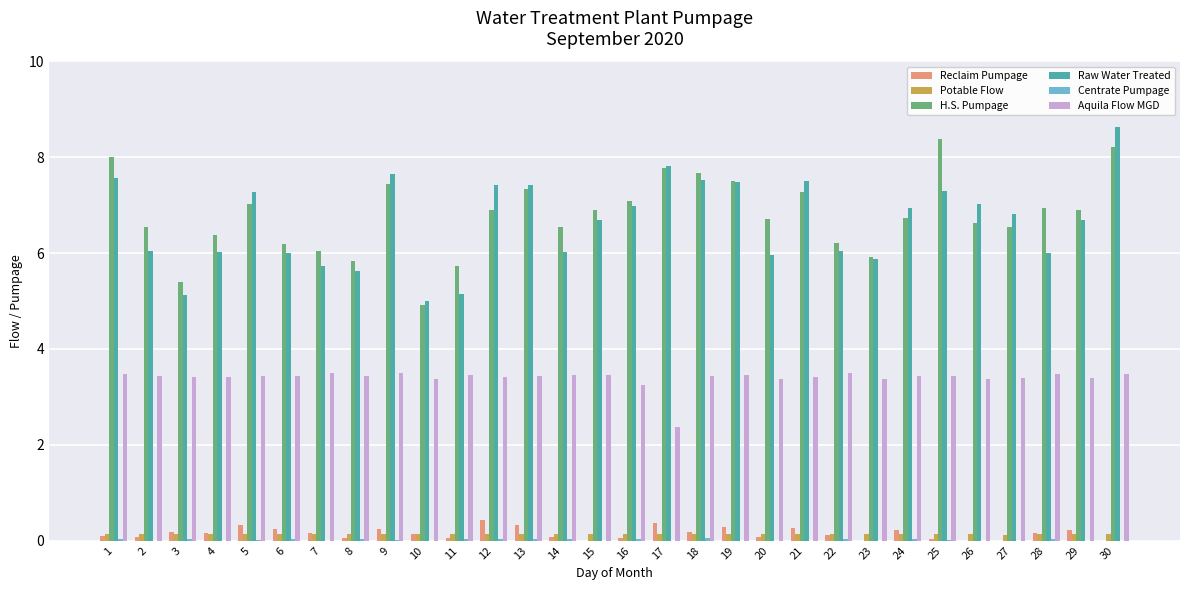

Is the value of Raw Water Treated at 29 greater than the value of H.S. Pumpage at 16?

No